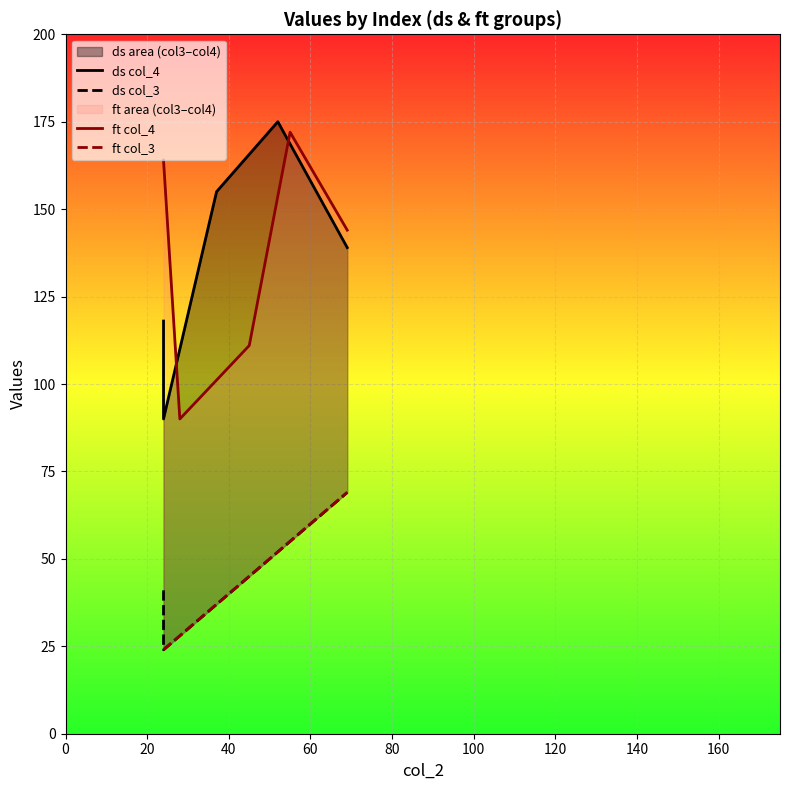

How many lines are shown in the chart?

4